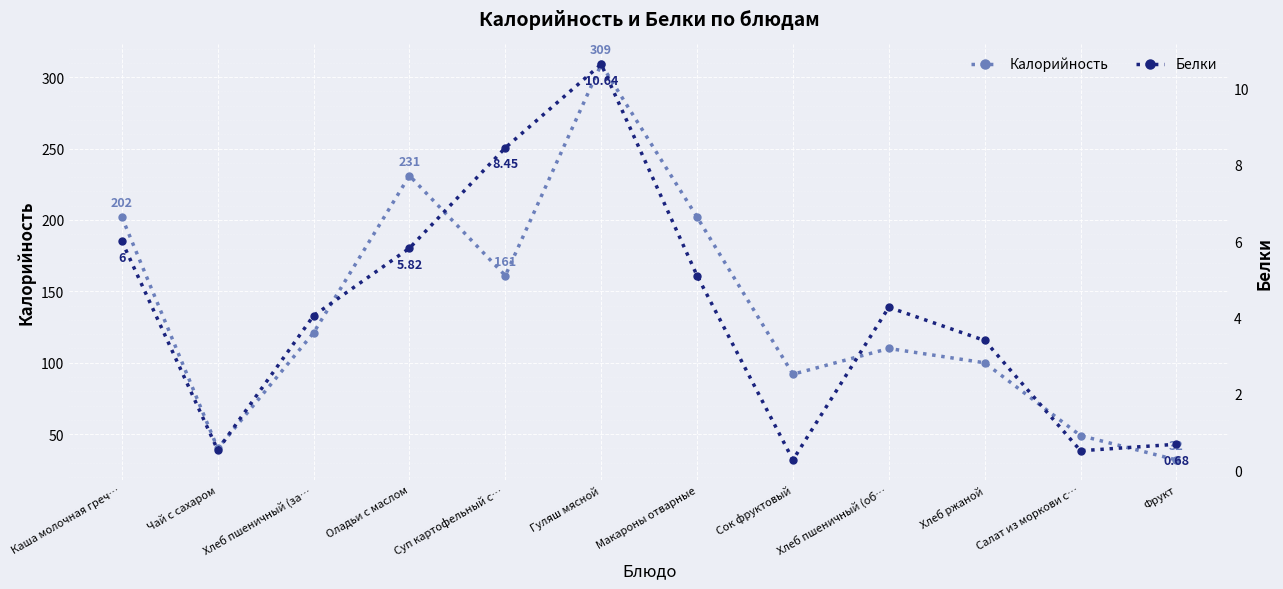

At which category does Калорийность reach its first local peak?

Оладьи с маслом